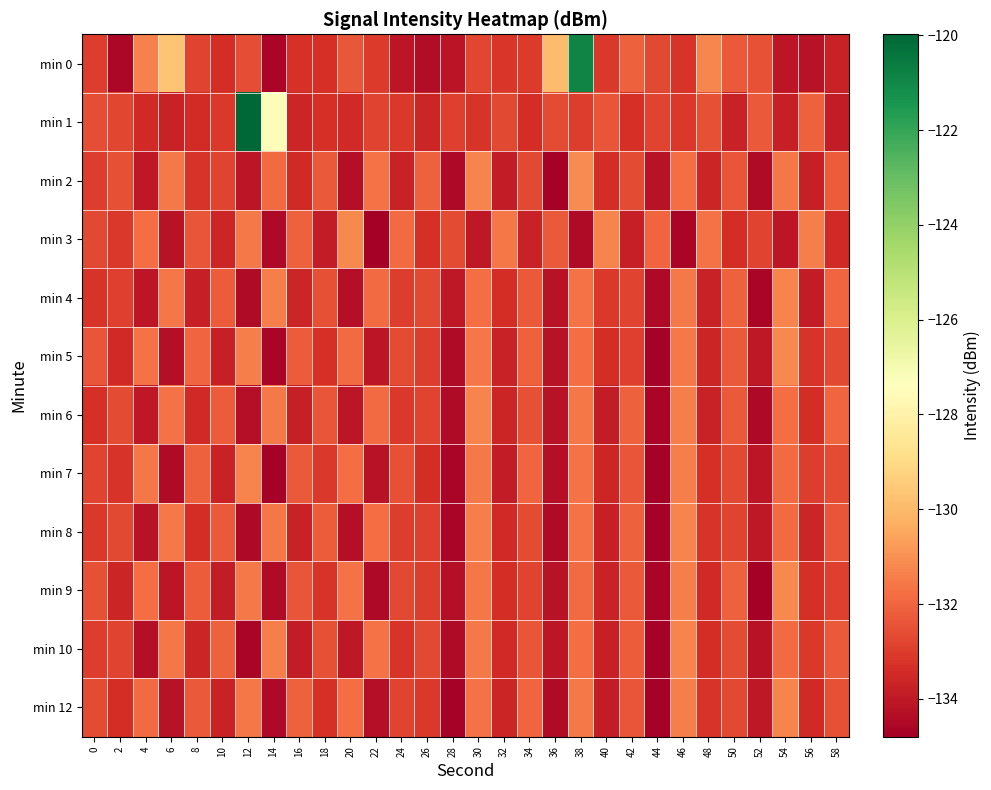

How many distinct data groups are displayed?

12